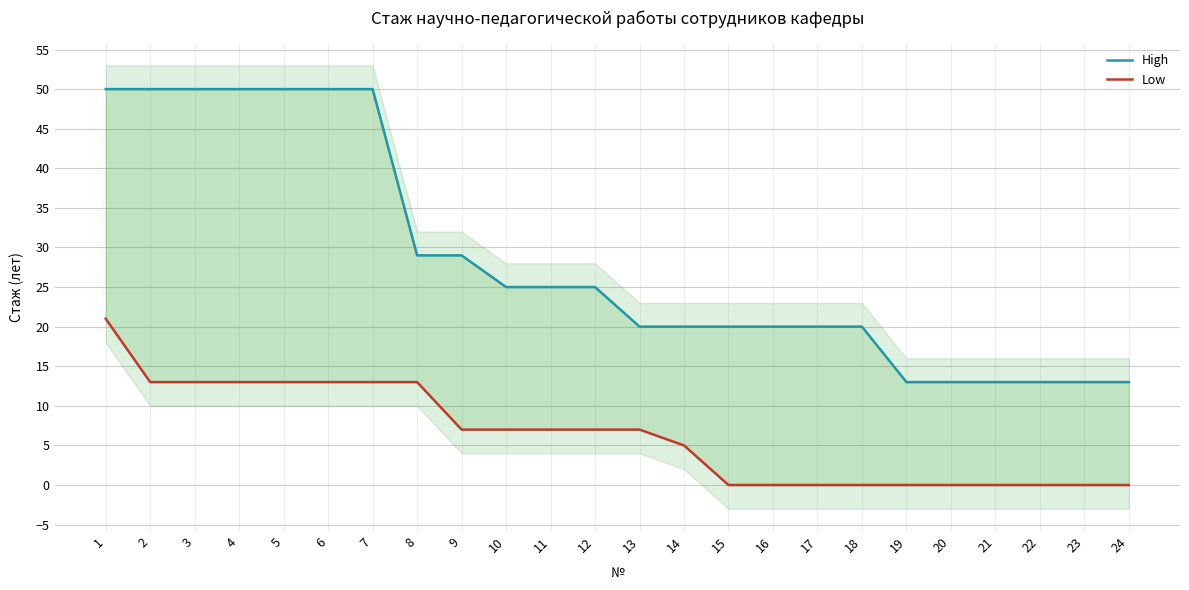

True or false: High and Low cross at least once.

False